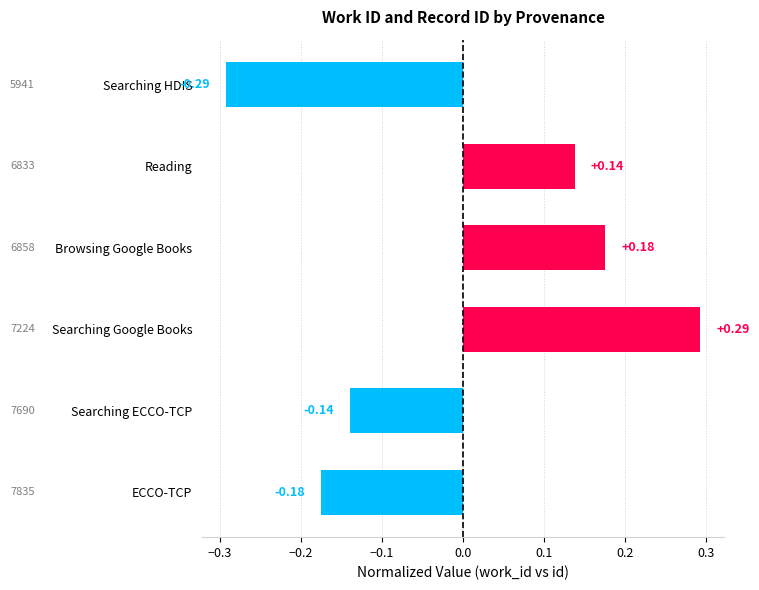

Which has a higher value, Browsing Google Books or ECCO-TCP?

Browsing Google Books